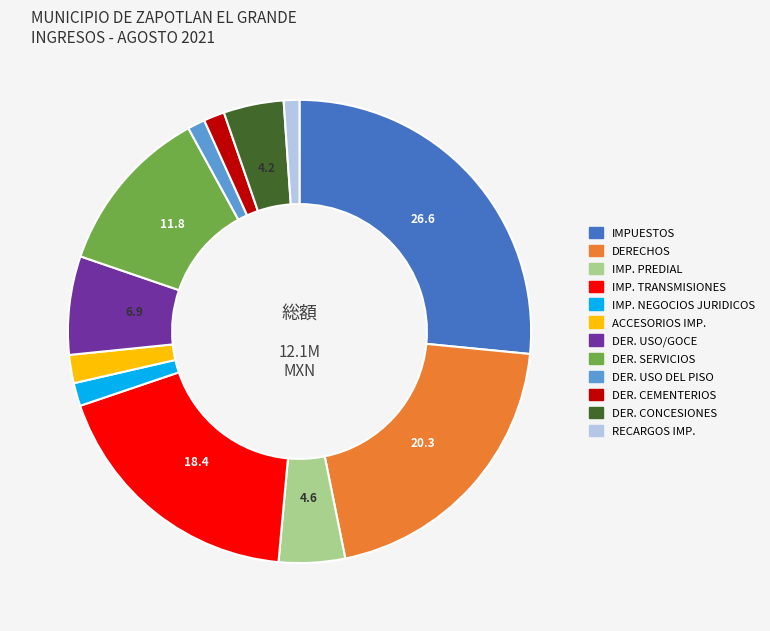

Which slice is the largest?

IMPUESTOS